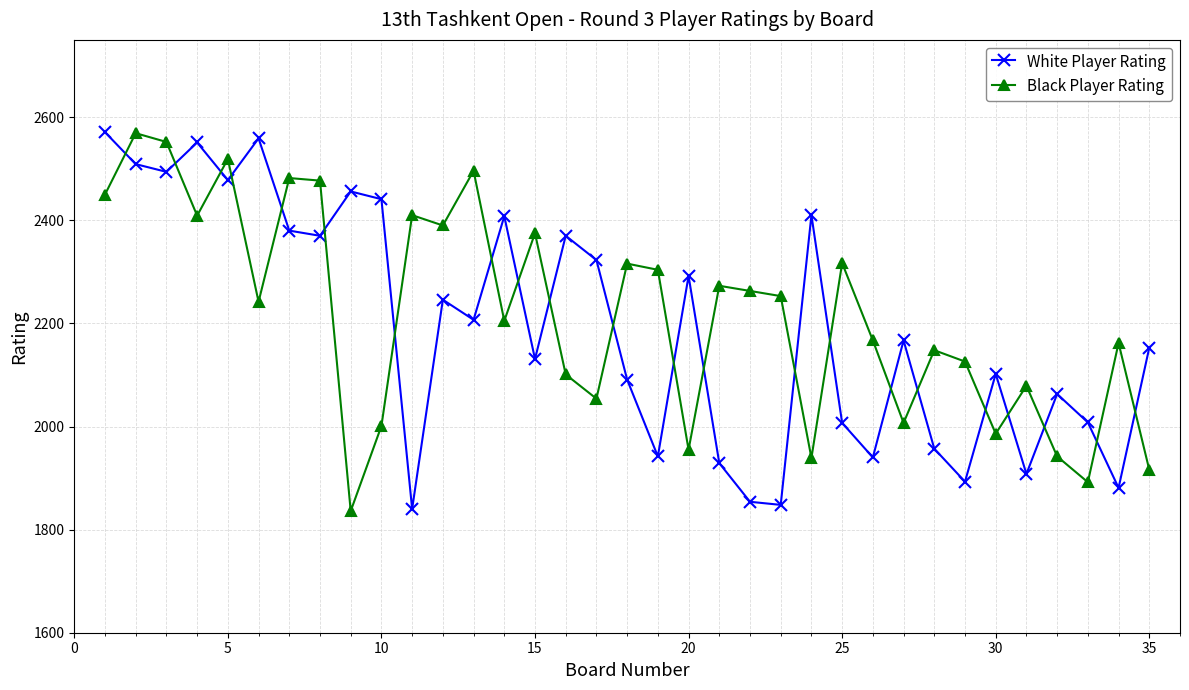

What are all the series names shown in the legend?

White Player Rating, Black Player Rating